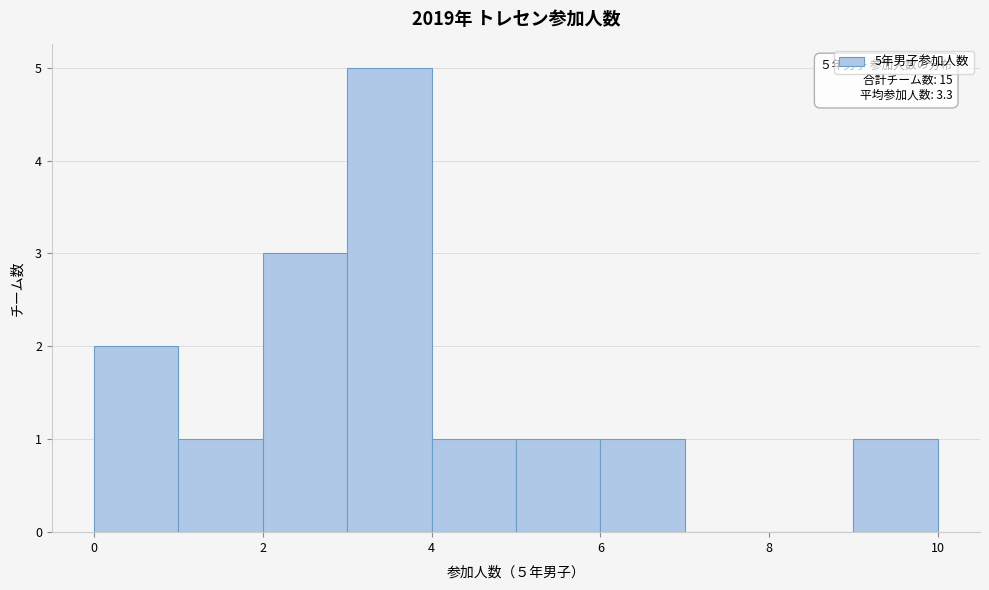

Over which range of the x-axis is the bar tallest?

3 to 4